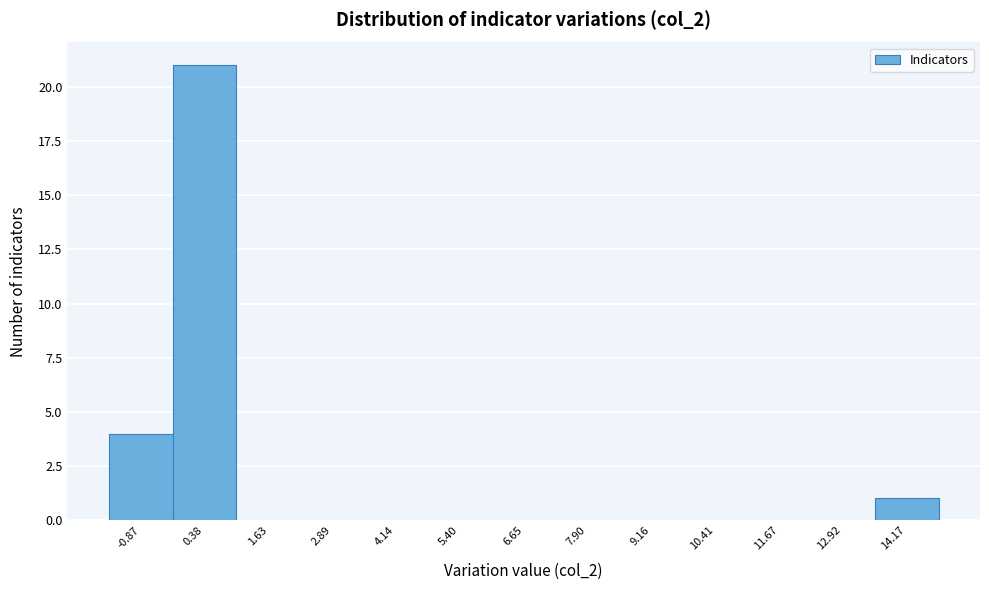

Reading left to right, list every bar in this chart as the range it spans on the x-axis followed by its height. Neither the bar edges nor the heights are printed on the chart, so give them approximately, as read against the axes.

-1.4 to -0.2: 4
-0.2 to 1.0: 21
1.0 to 2.2: 0
2.2 to 3.6: 0
3.6 to 4.8: 0
4.8 to 6.0: 0
6.0 to 7.2: 0
7.2 to 8.6: 0
8.6 to 9.8: 0
9.8 to 11.0: 0
11.0 to 12.2: 0
12.2 to 13.6: 0
13.6 to 14.8: 1